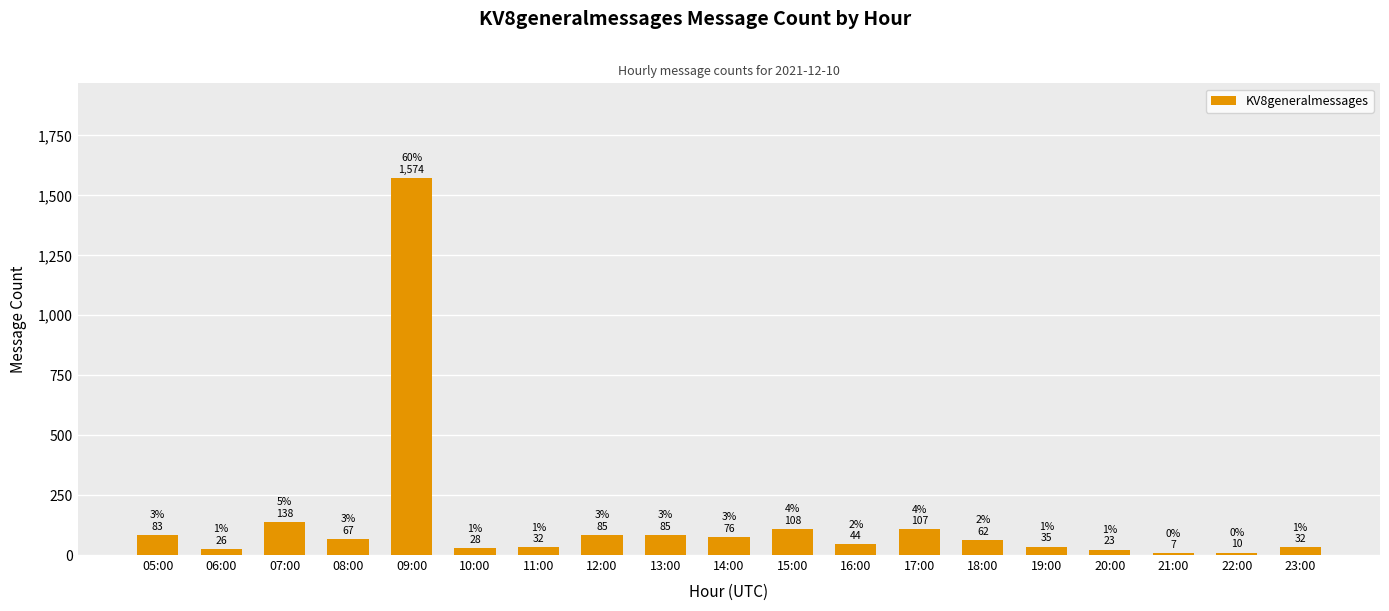

What is the ratio of the value at 15:00 to the value at 09:00?

0.1